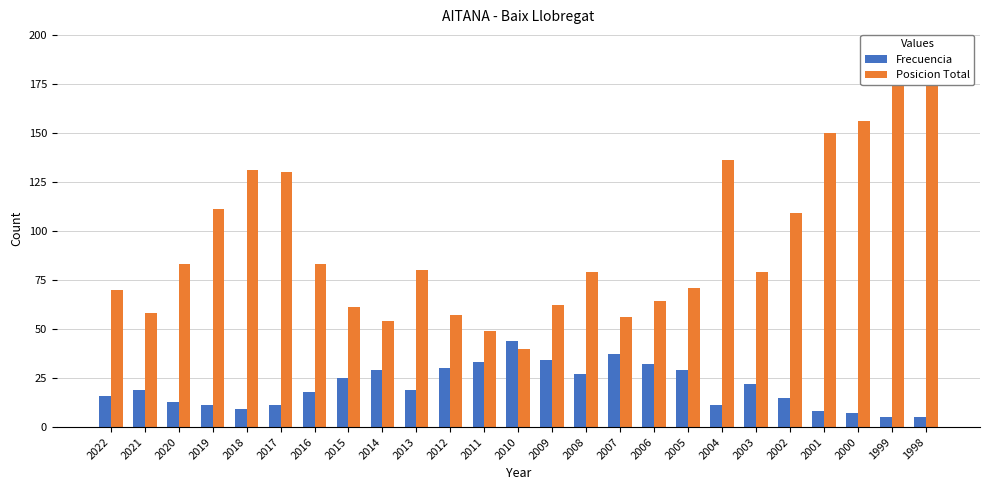

Is the value of Frecuencia at 2020 greater than the value of Posicion Total at 2008?

No